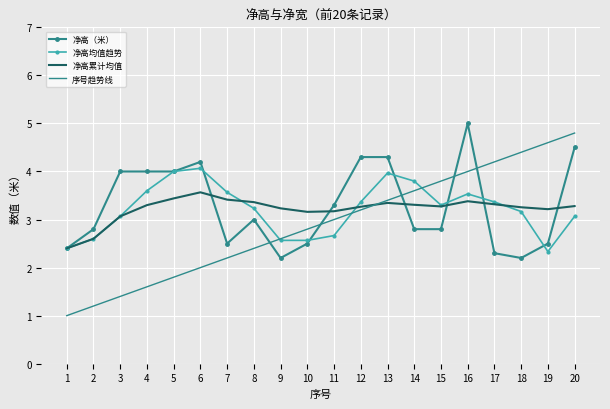

Which series has the widest spread of values?

序号趋势线